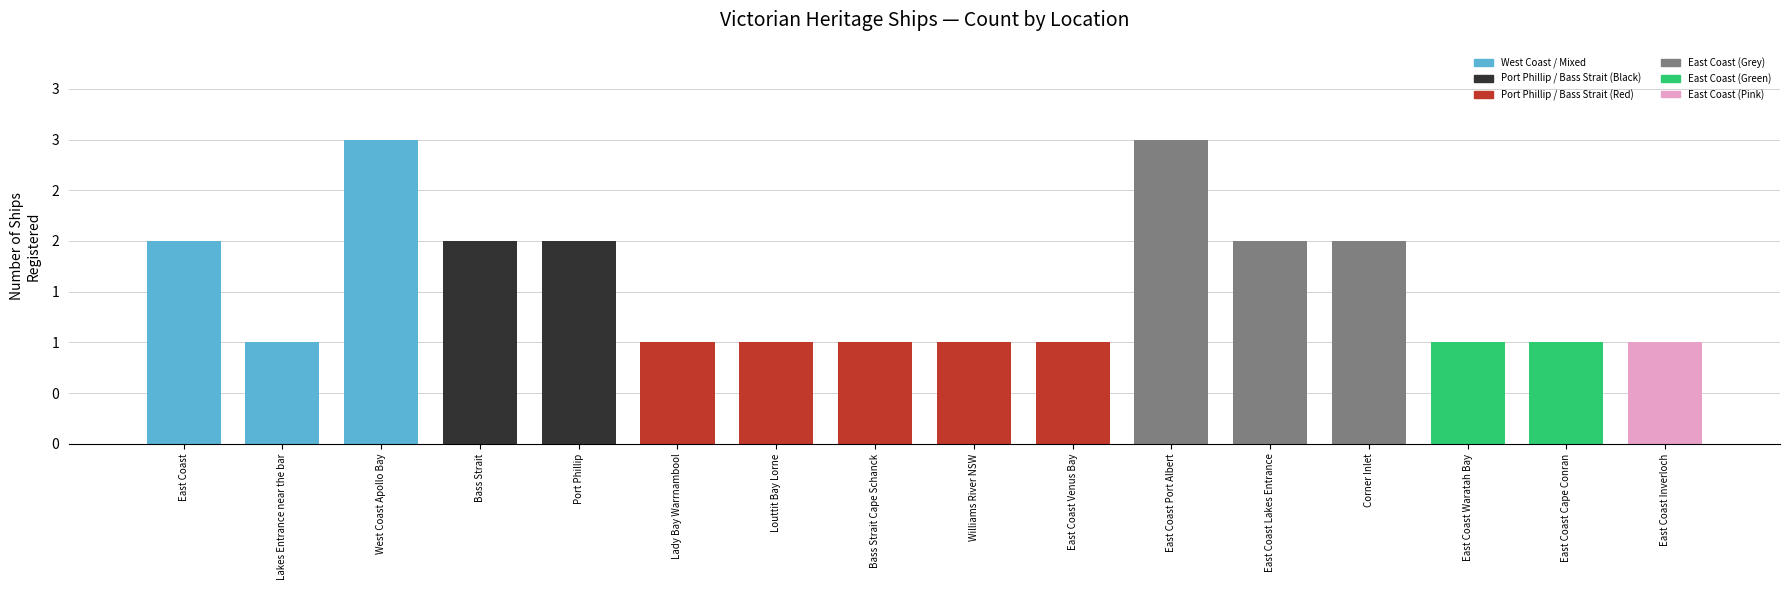

Where is the data nearest to the value 2?

East Coast